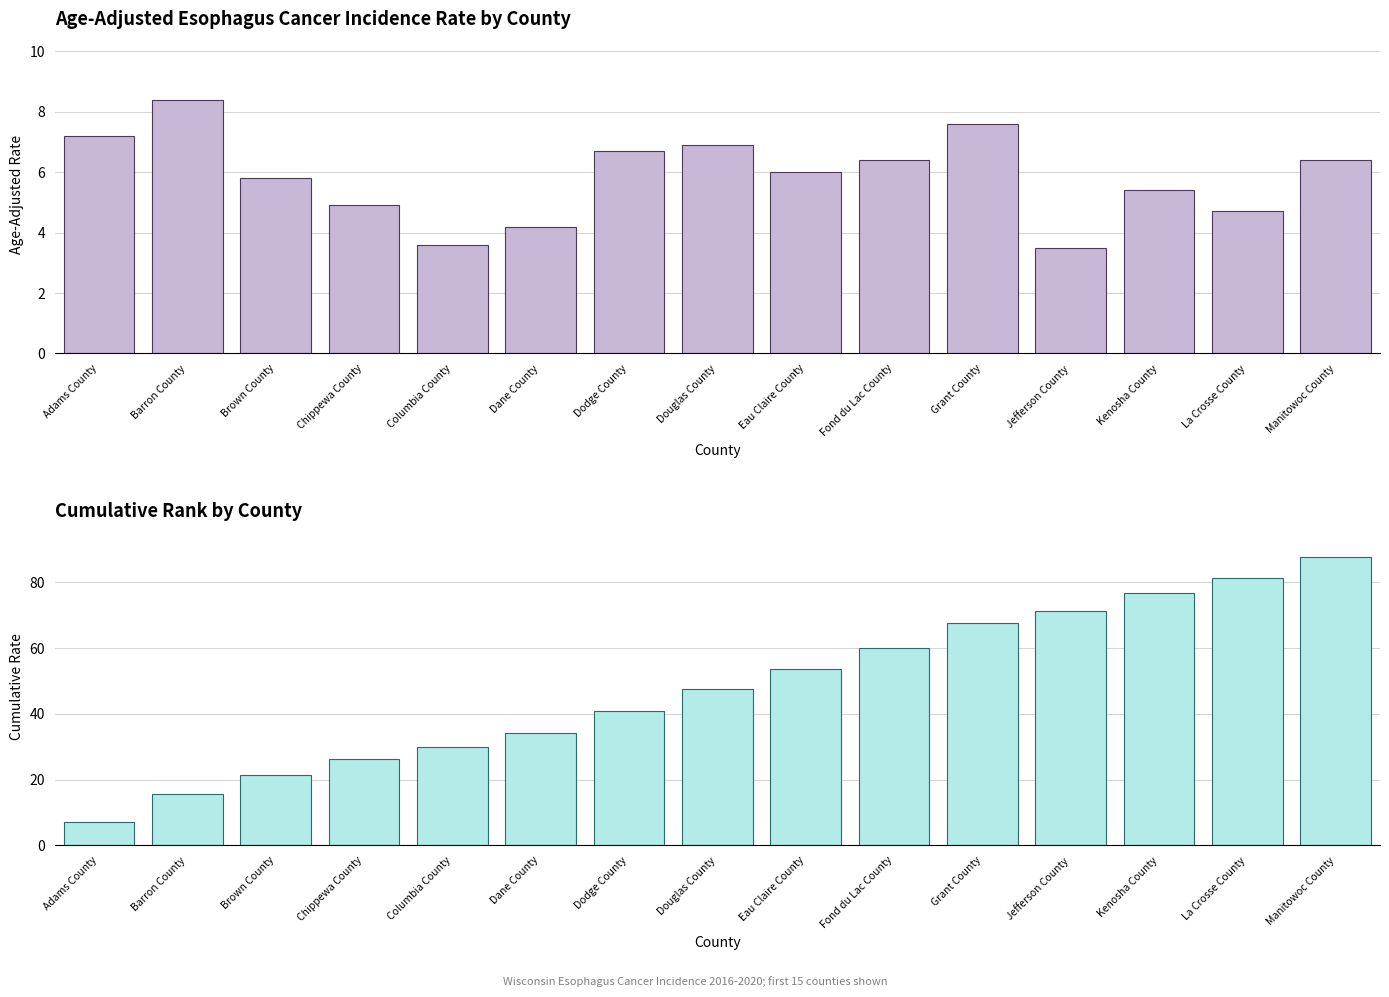

What is the average value of the Cumulative Rate series?

48.1